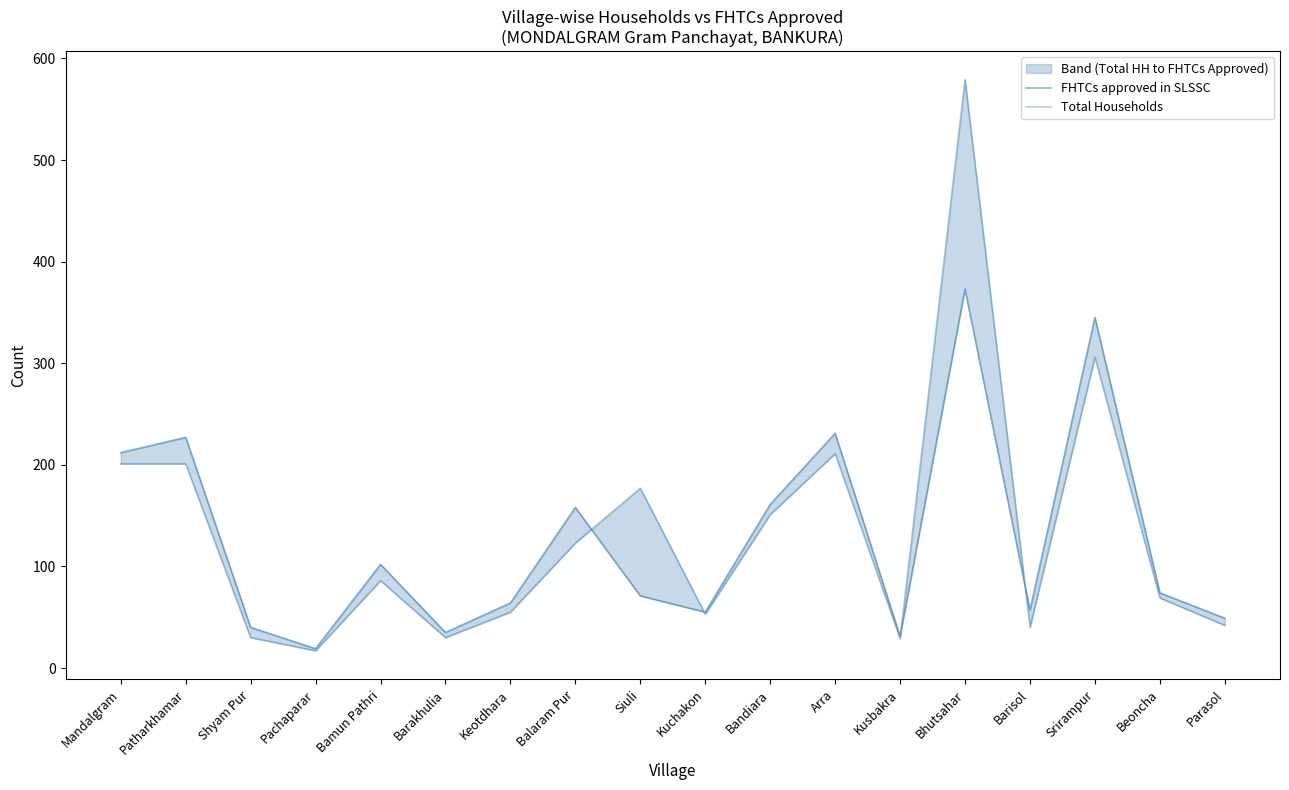

Which series ends up on top after the final intersection of FHTCs approved in SLSSC and Total Households?

FHTCs approved in SLSSC